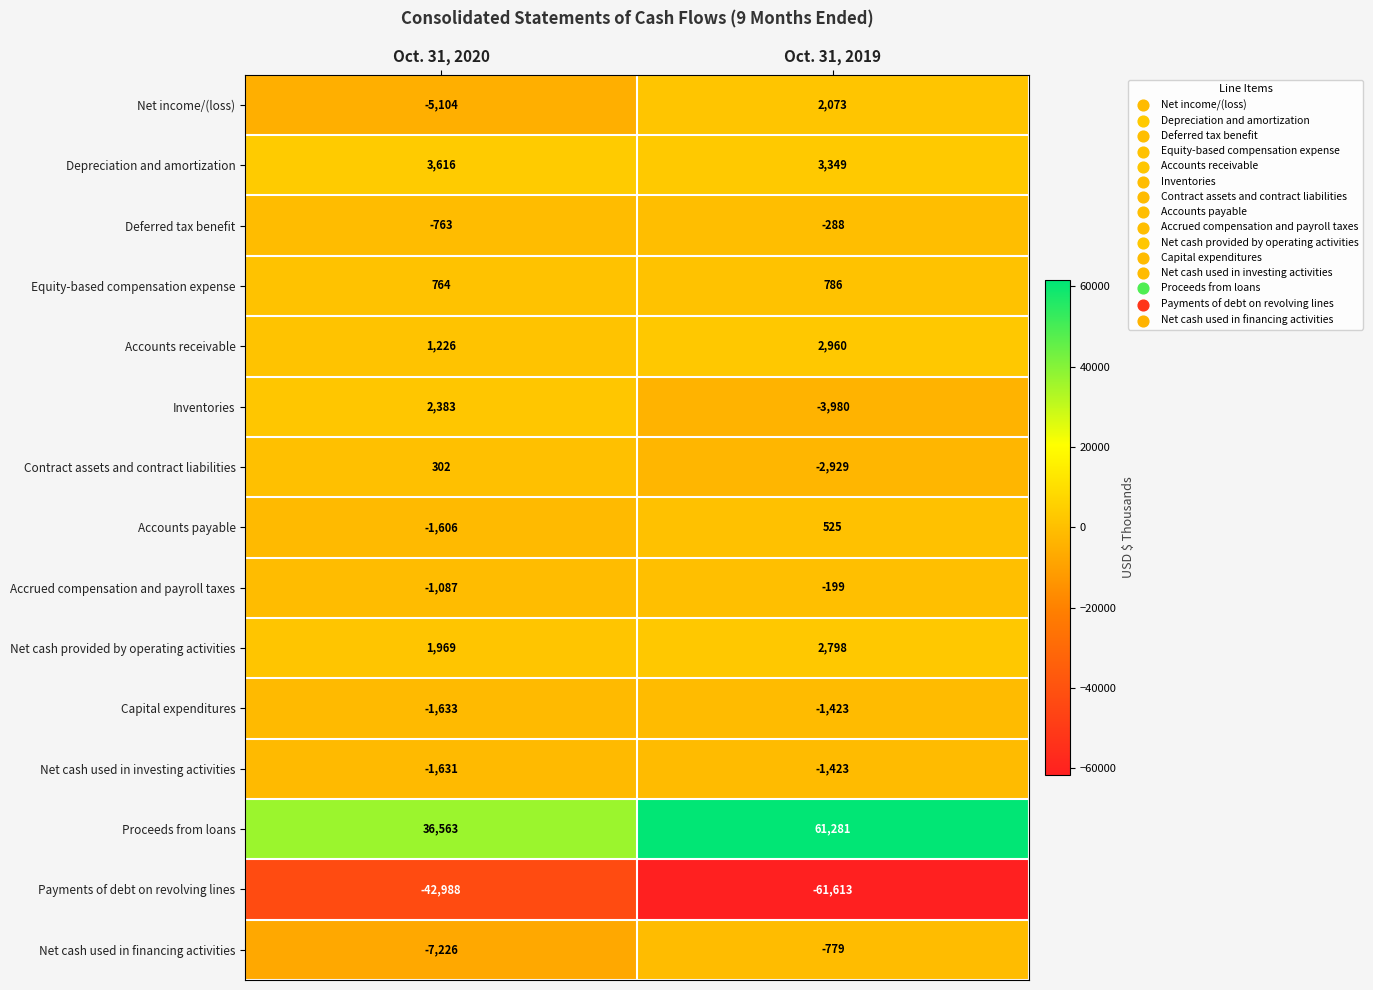

What is the spread (max minus min) of values at Oct. 31, 2019?

122894